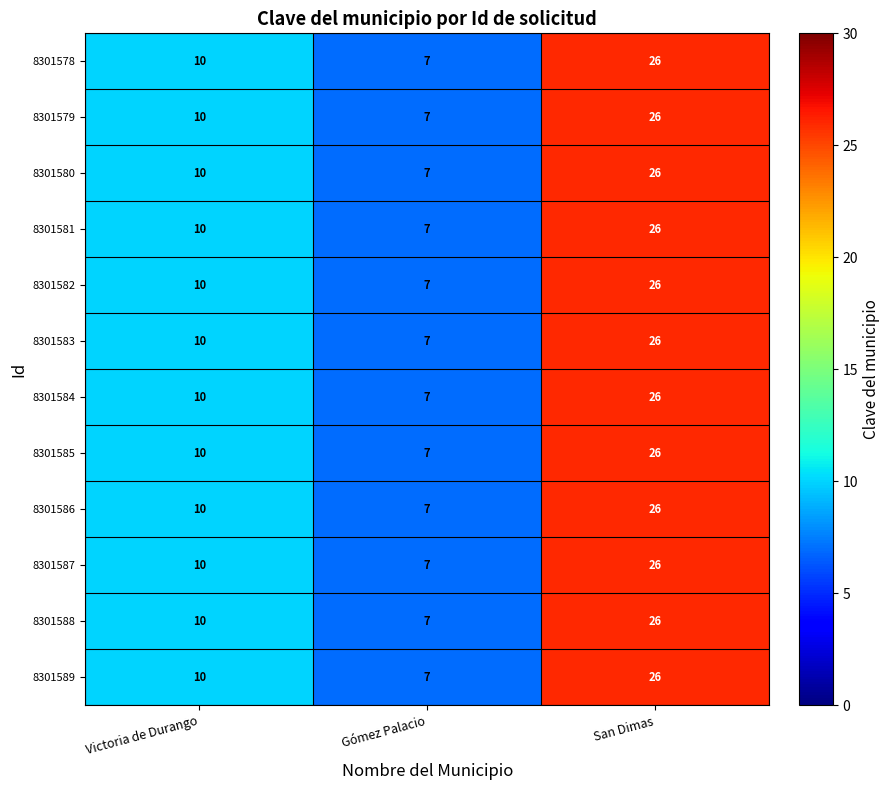

List the labels in order of 8301586 value, smallest first.

Gómez Palacio, Victoria de Durango, San Dimas